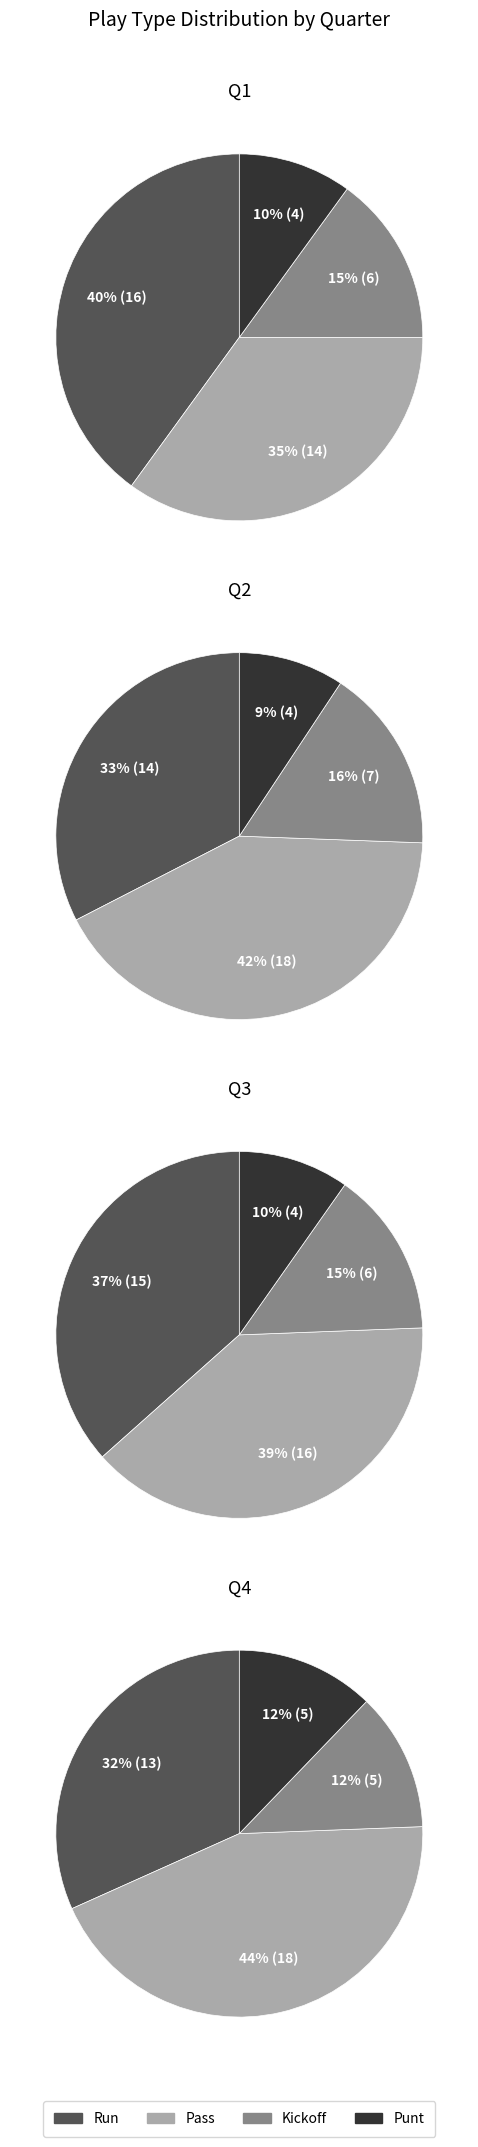

Does any single category account for the majority?

No